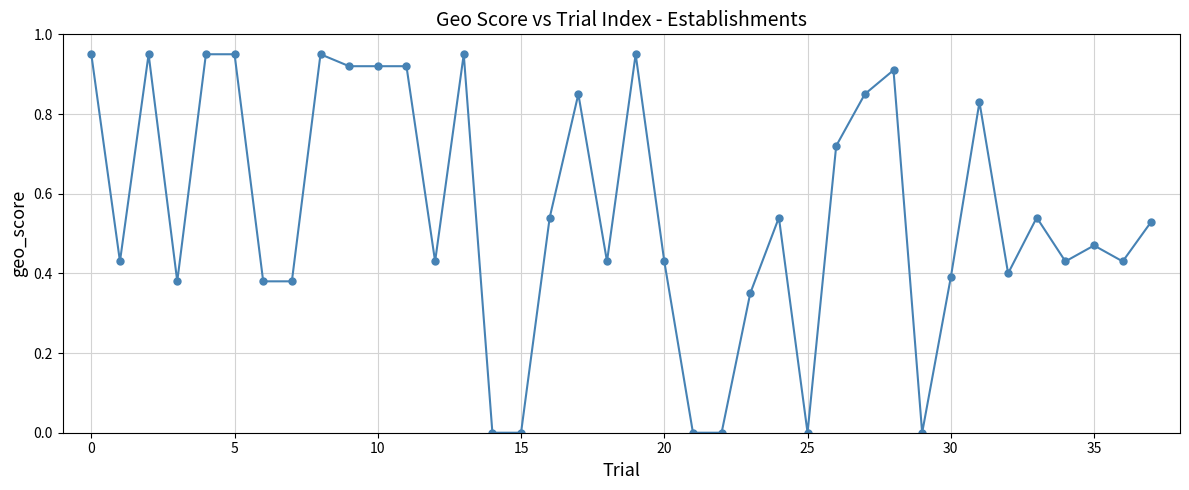

What is the average value?

0.6